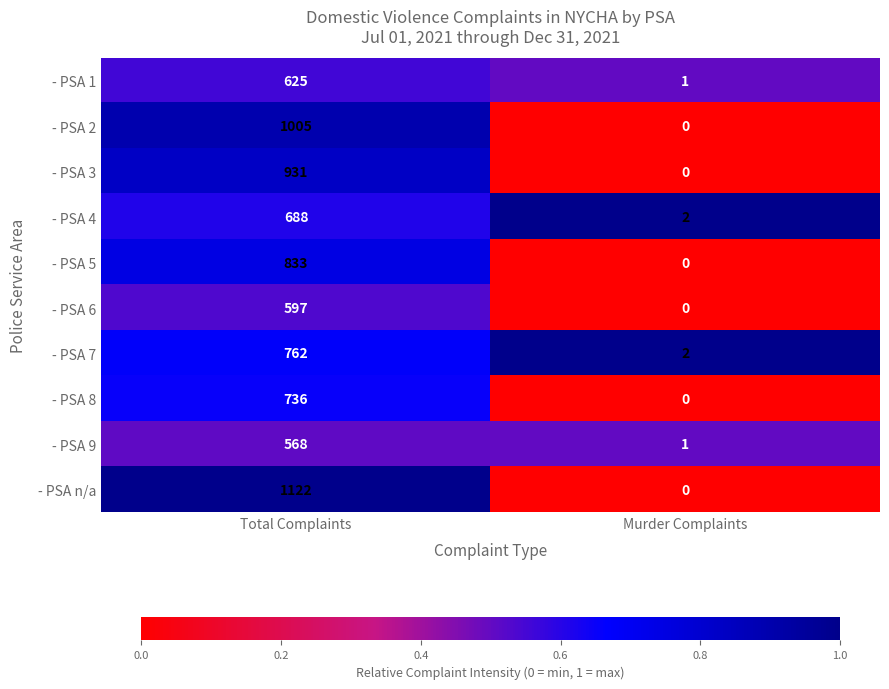

At how many categories does at least one series exceed 0?

2